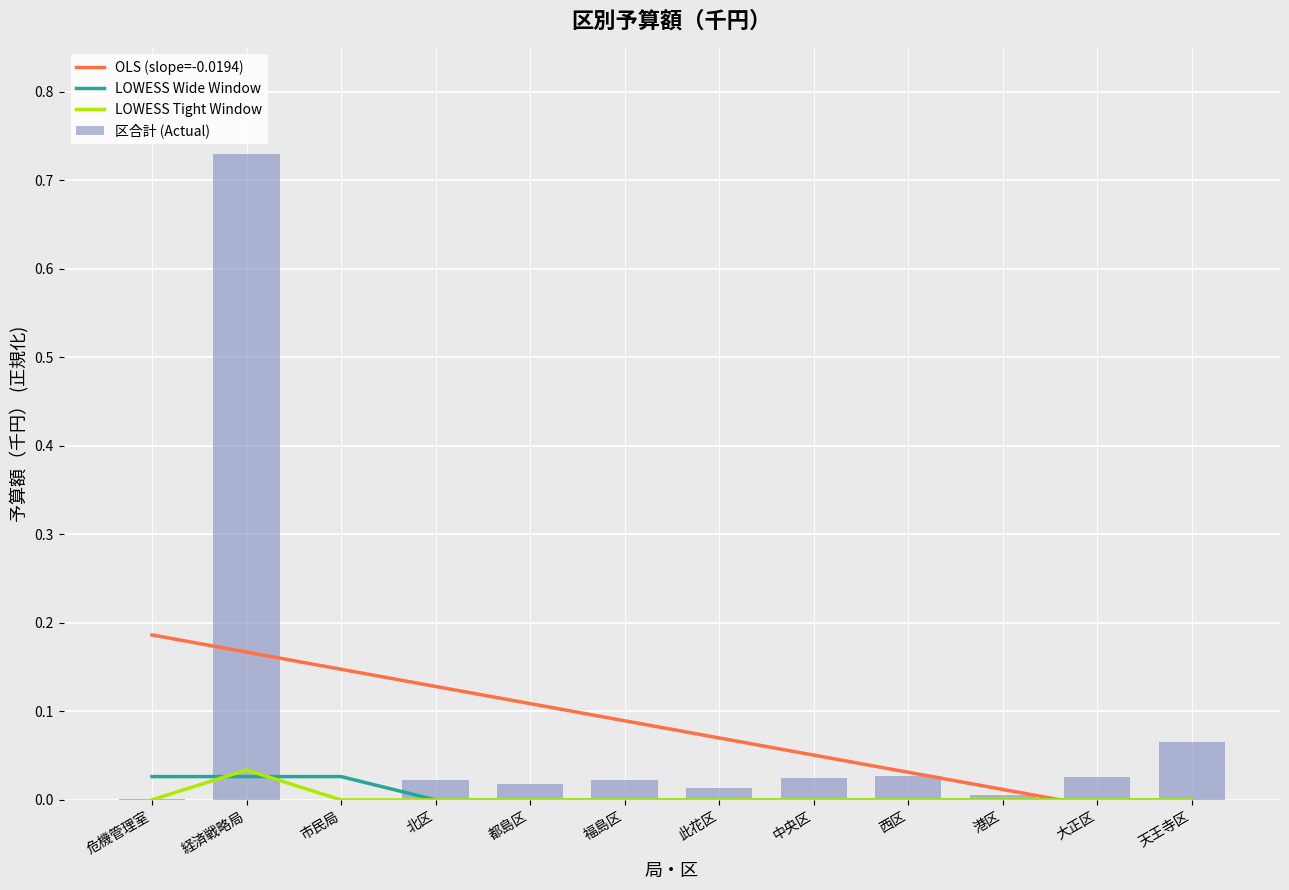

What is the label of the 12th bar from the right?

危機管理室